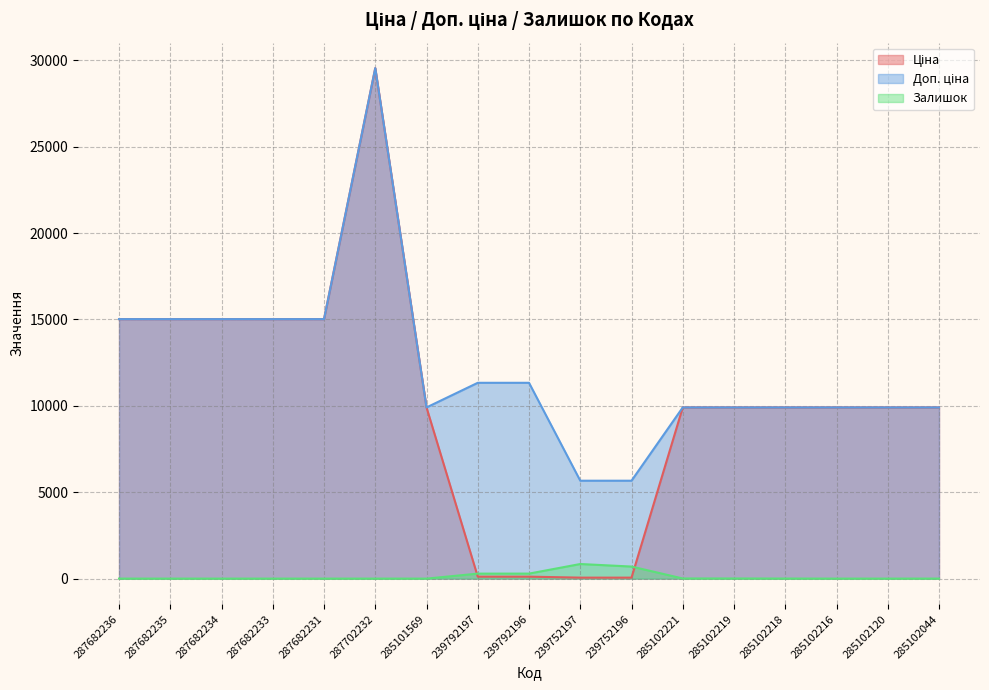

What is the spread (max minus min) of values at 285101569?

9908.5